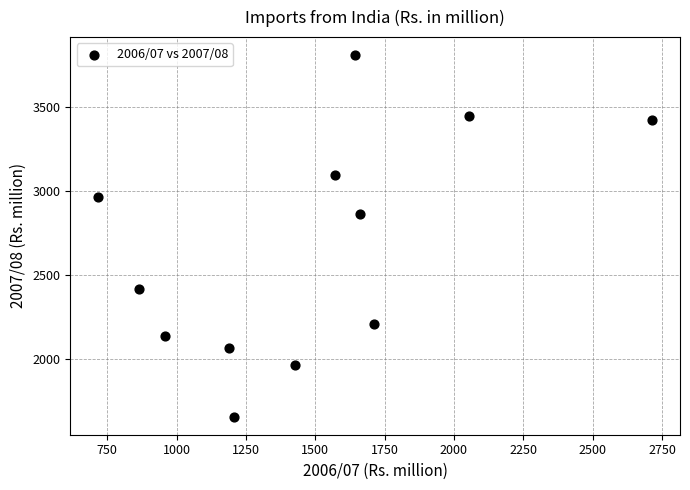

What Y value in the scatter plot is closest to 2730?

2859.9